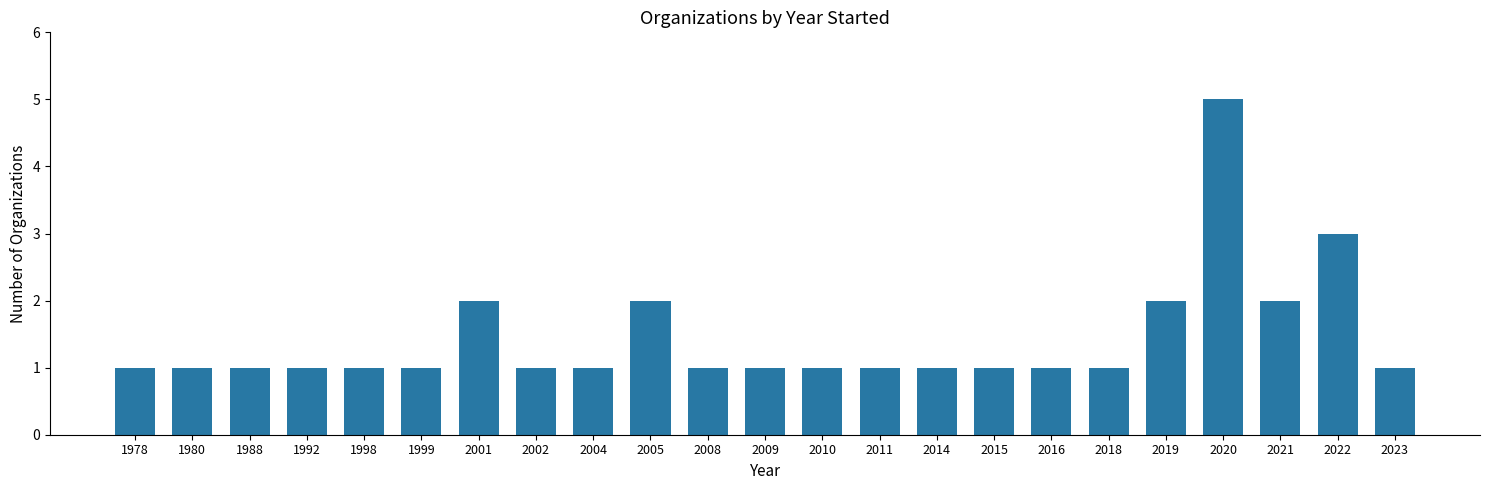

Reading left to right, what are all the values shown in this chart?

1	1	1	1	1	1	2	1	1	2	1	1	1	1	1	1	1	1	2	5	2	3	1